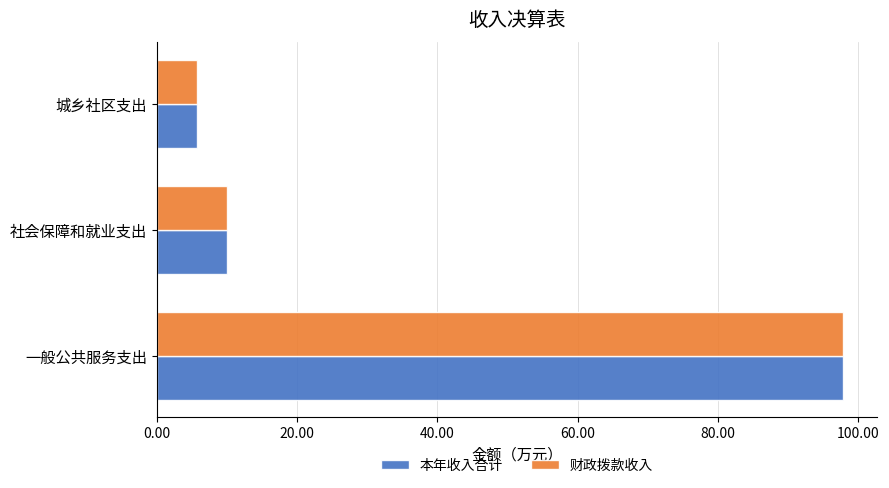

What is the sum of all 财政拨款收入 values?

113.6